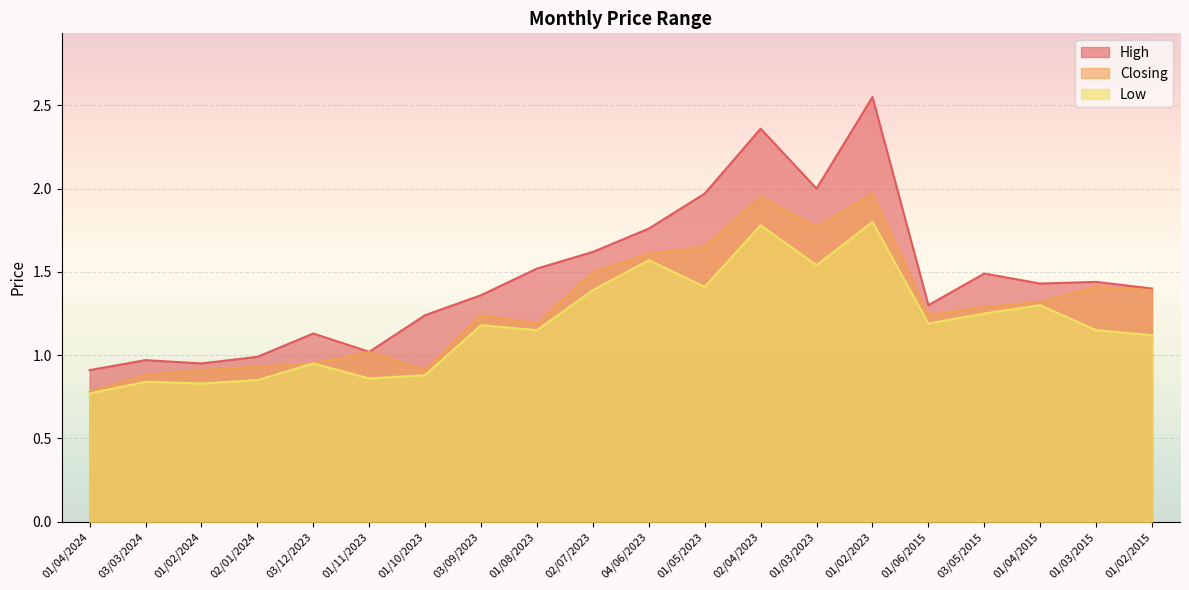

What is the label of the 8th point from the left?

03/09/2023